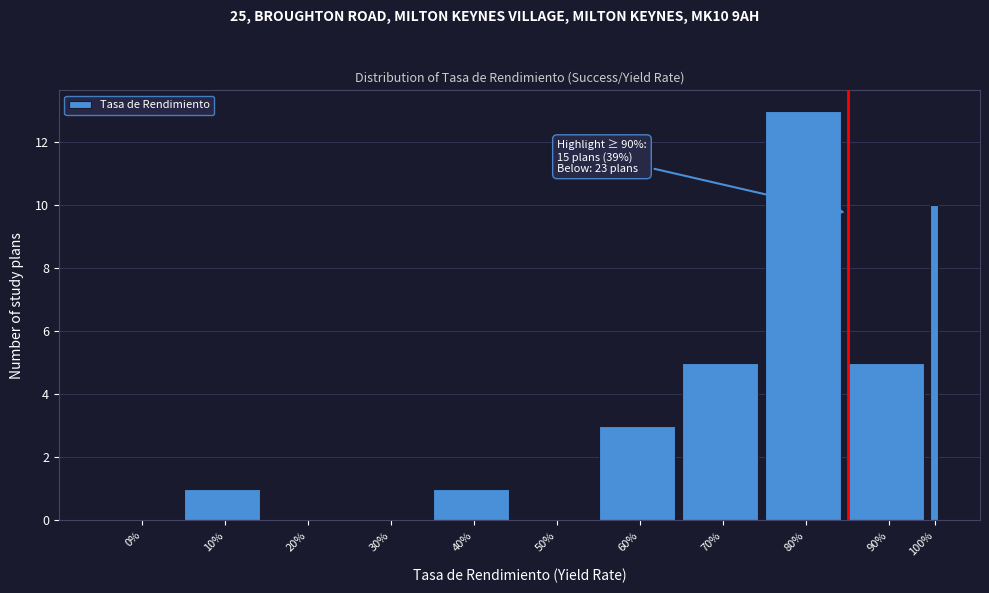

Reading right to left, transcribe all the data shown in this chart.

100%=10	90%=5	80%=13	70%=5	60%=3	50%=0	40%=1	30%=0	20%=0	10%=1	0%=0